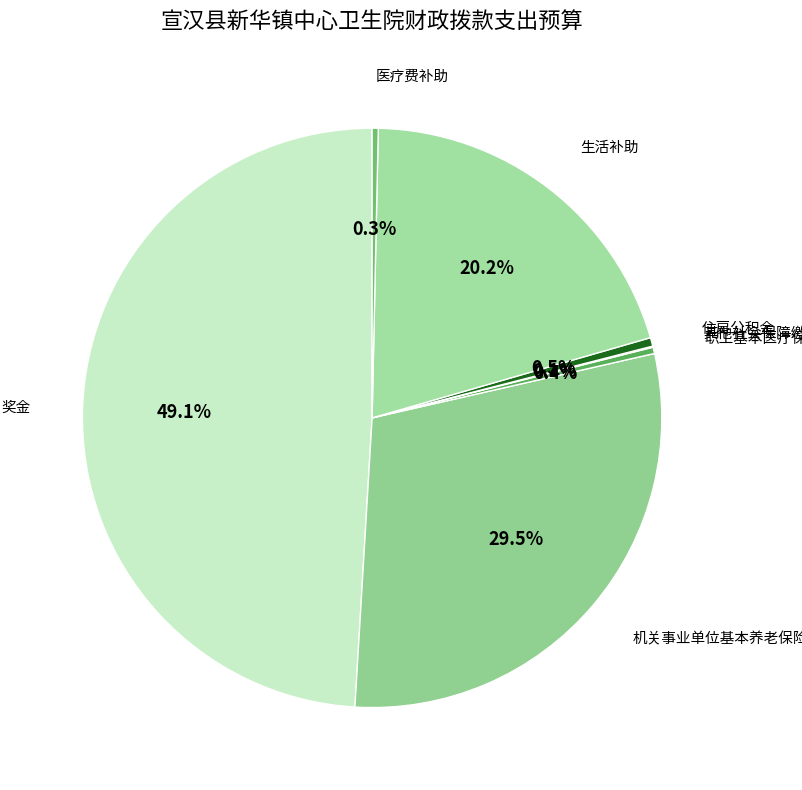

Is there any slice that represents more than half of the pie?

No